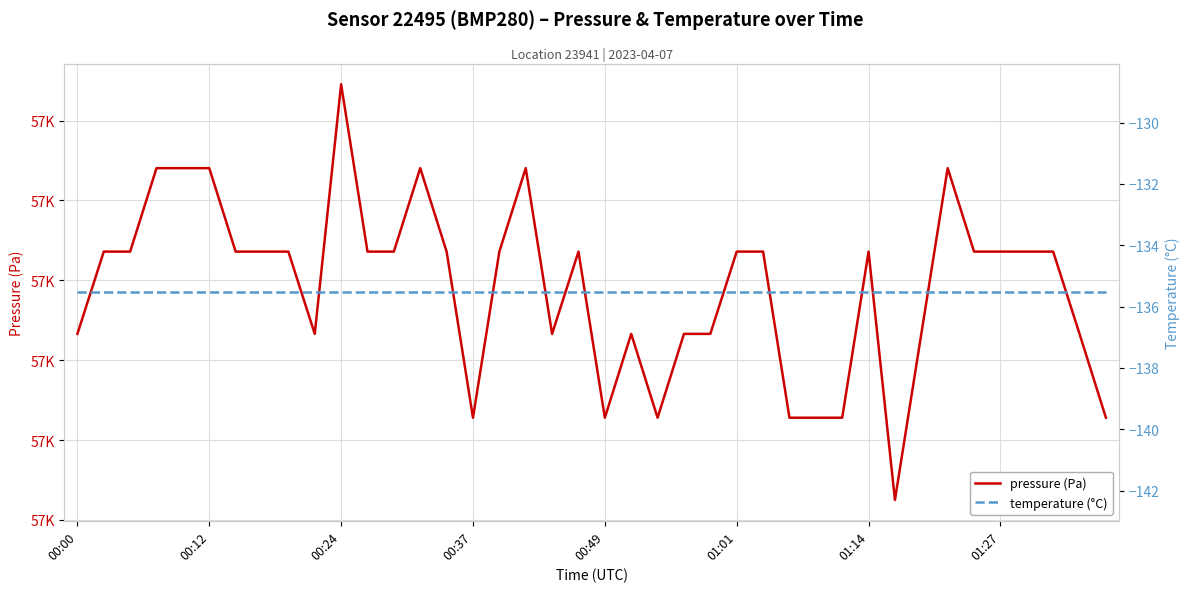

What position from the right is 17?

23